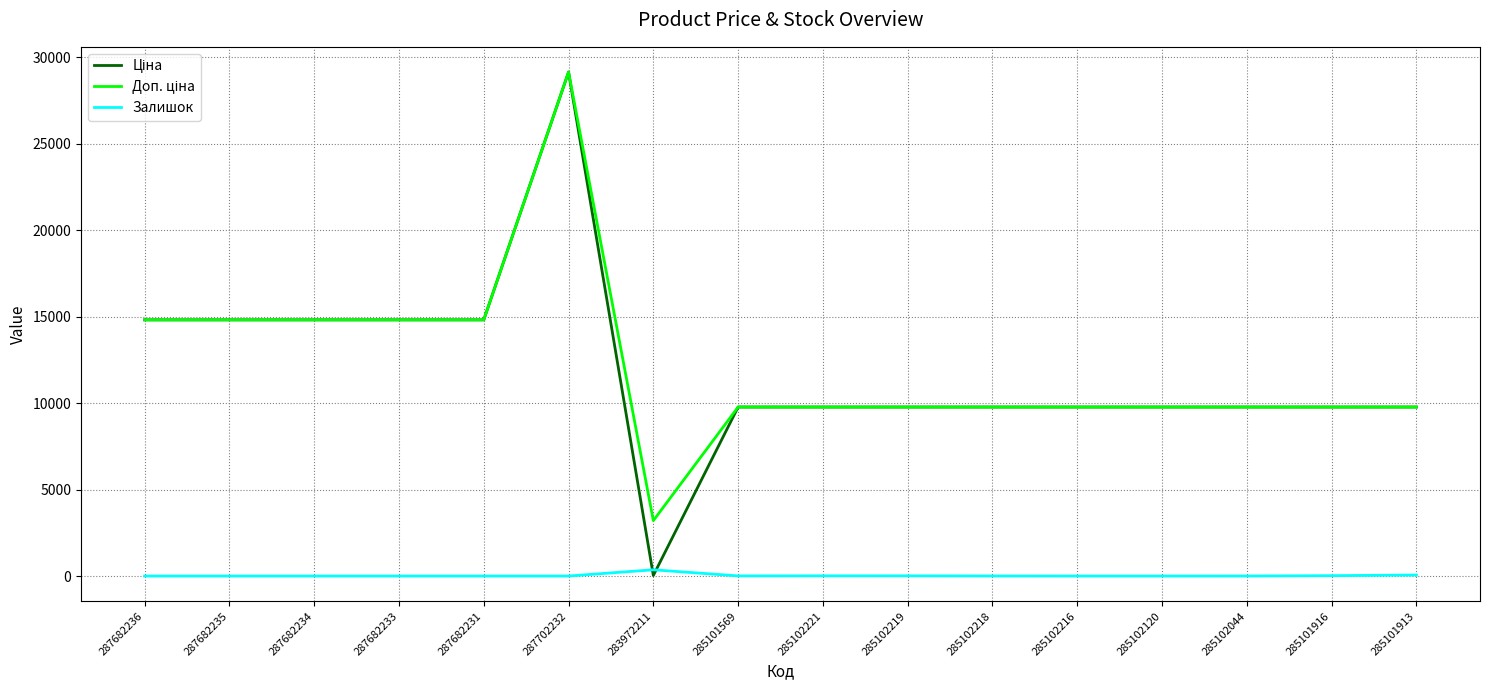

True or false: Залишок has a value of 11.0 at 285102221.

True